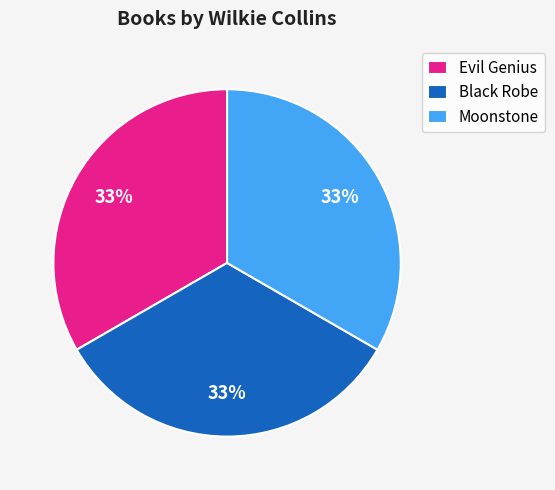

Is the sum of Evil Genius and Moonstone greater than half?

Yes